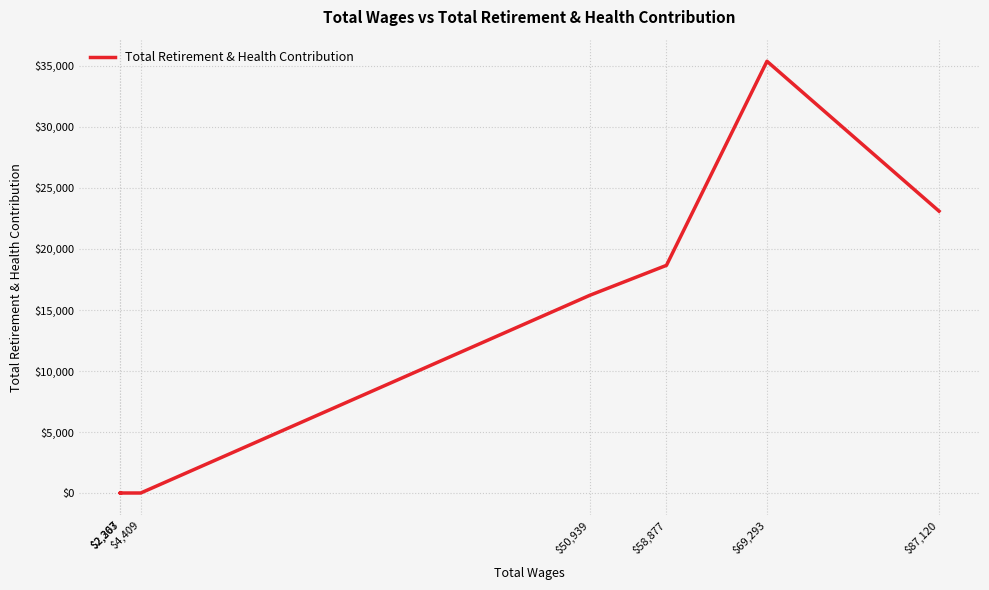

How many points are higher than both their immediate neighbors (excluding endpoints)?

1